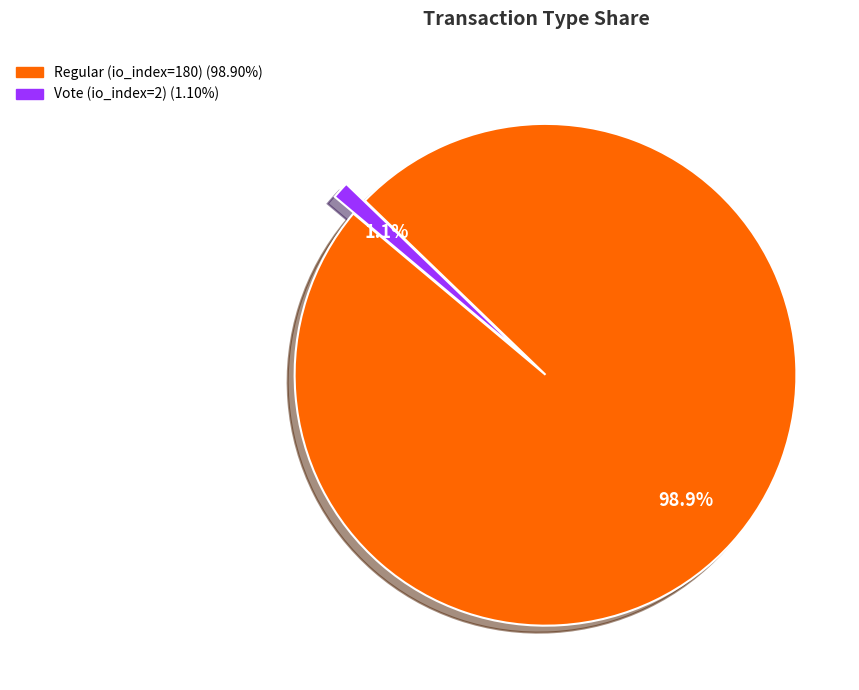

Which slice is the smallest?

Vote (io_index=2)